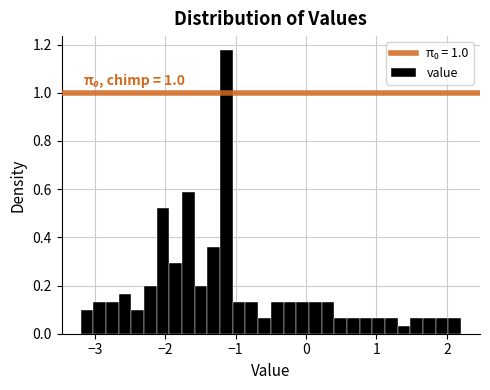

Read against the x-axis, roughly where is the centre of the tallest bar?

-1.1